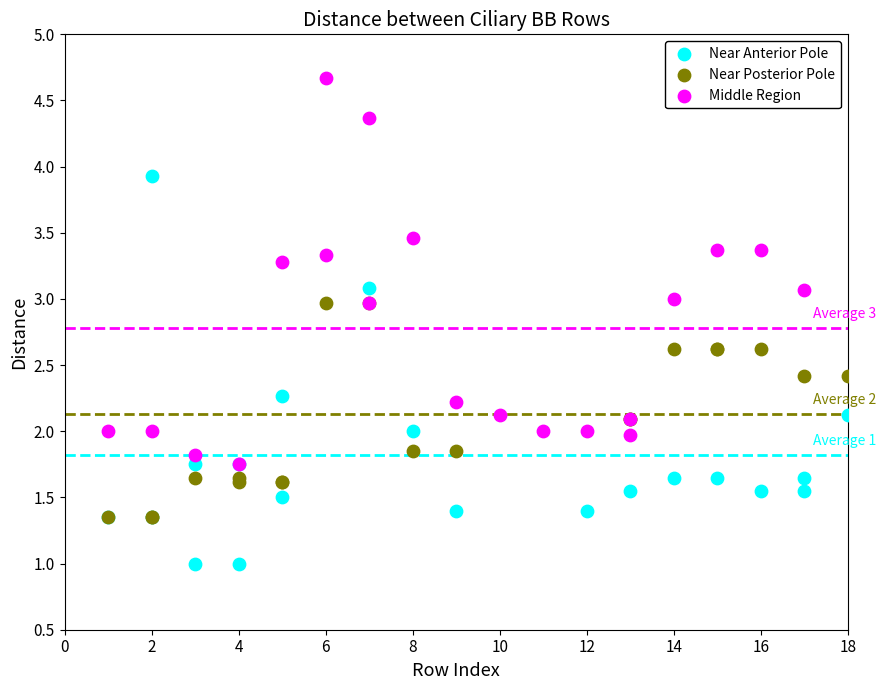

What are all the series names shown in the legend?

Near Anterior Pole, Near Posterior Pole, Middle Region